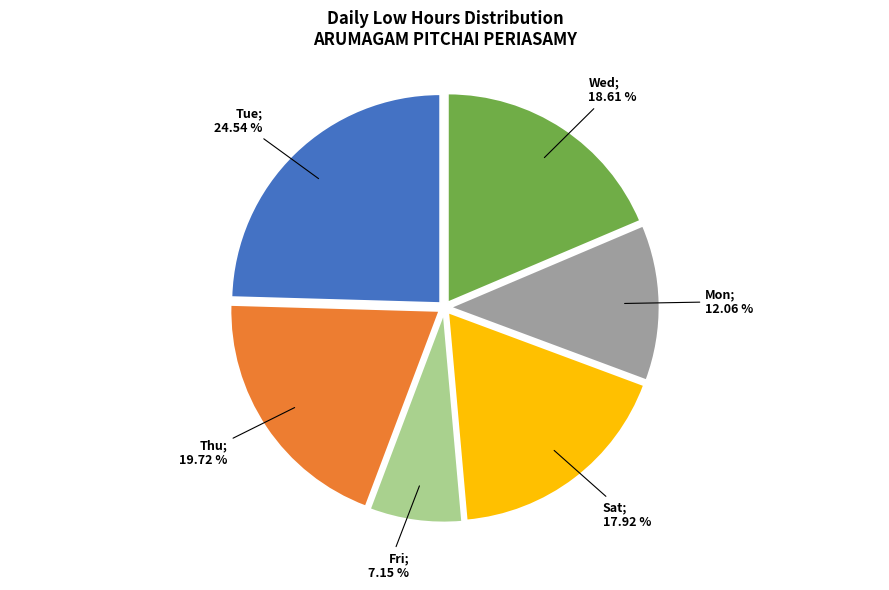

Is there any slice that represents more than half of the pie?

No